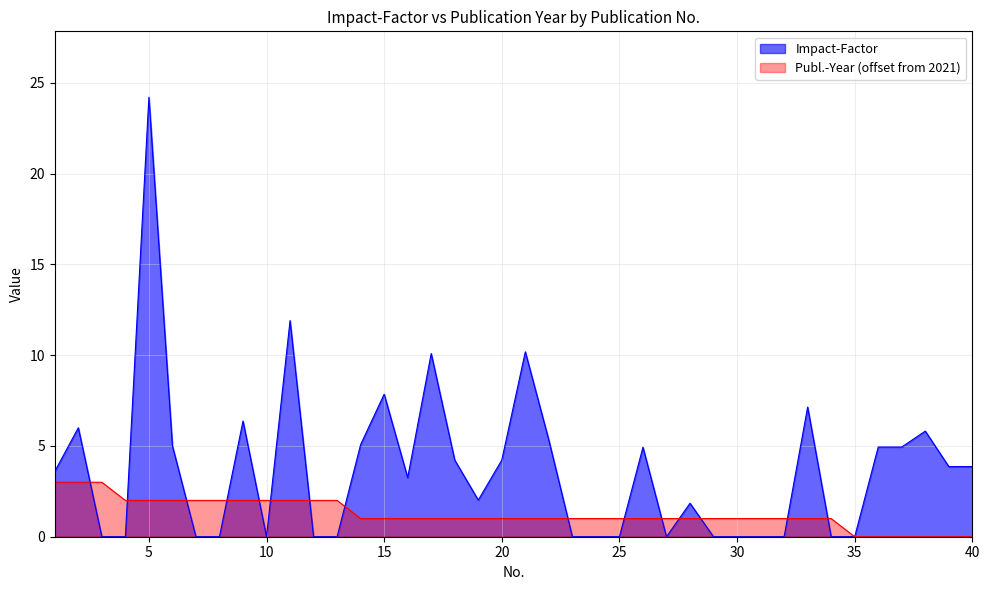

The value of Publ.-Year at 39 is 0.0. True or false?

True